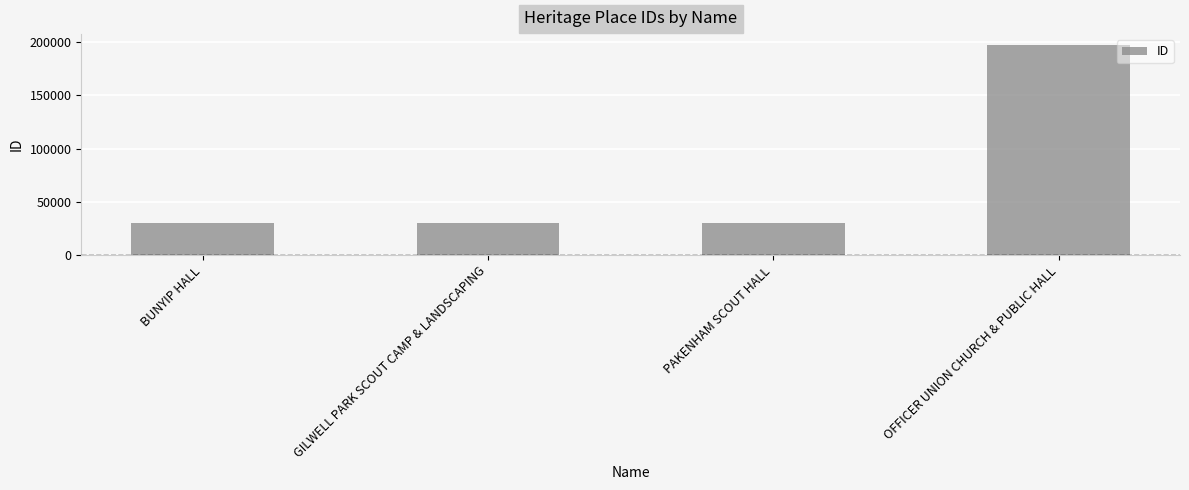

Are the bars grouped side by side (vs. stacked)?

No